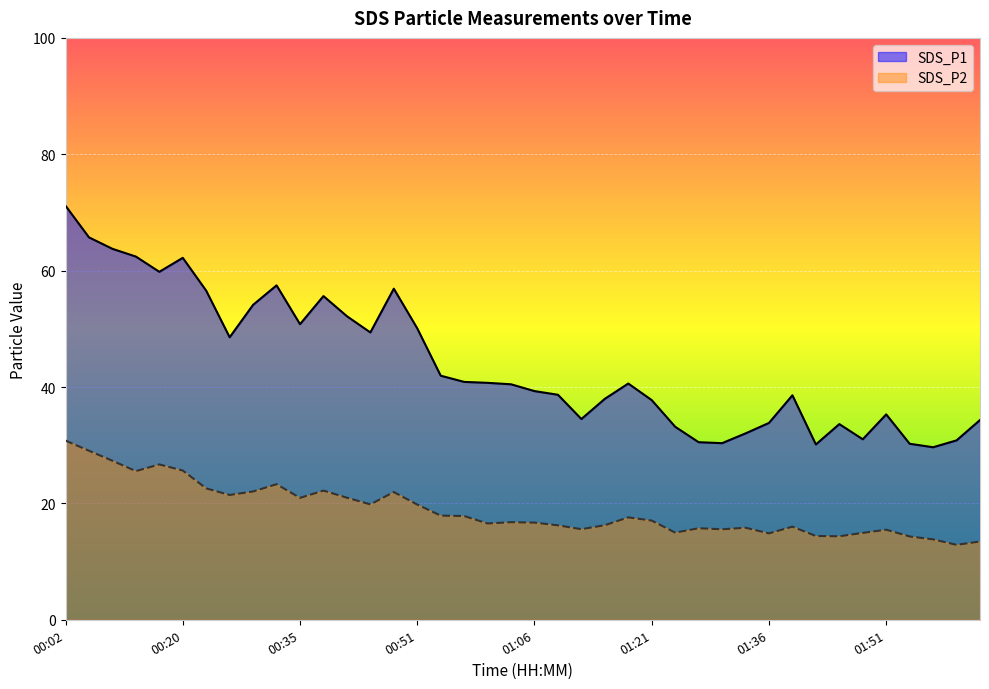

At how many categories does at least one series exceed 45?

16